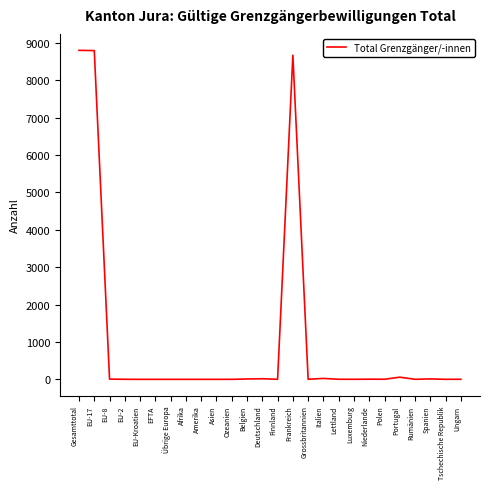

What is the change in value from Frankreich to Portugal?

-8612